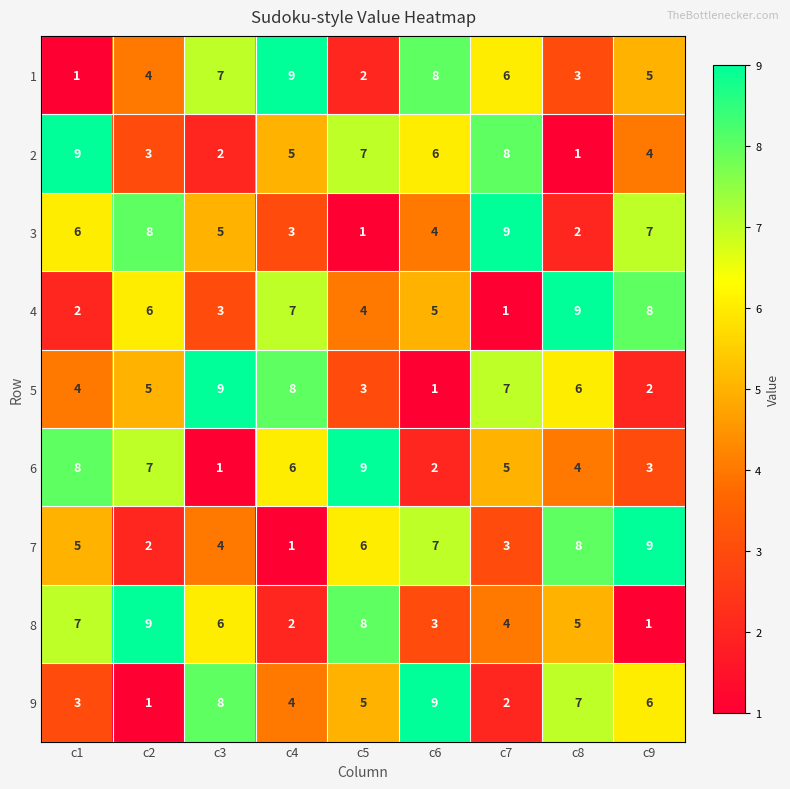

What is the highest value of the 3 series?

9